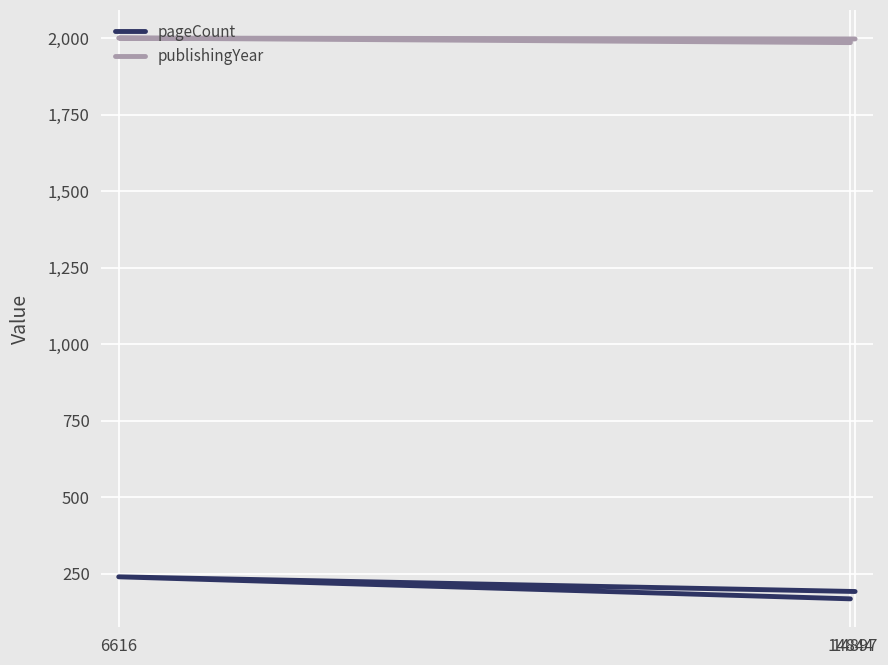

What is the total value across all series at 14844?

2154